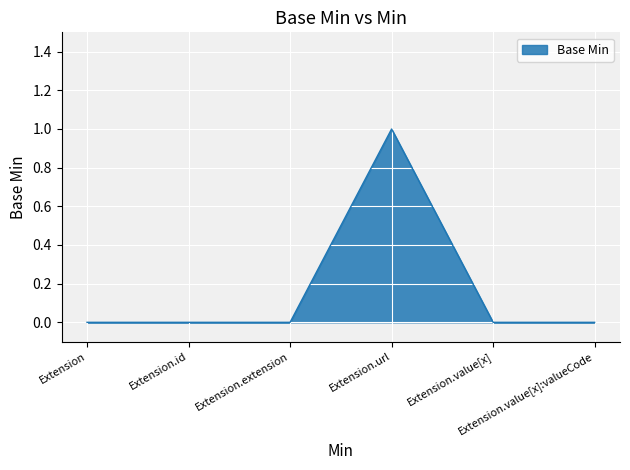

True or false: the data has more than 0 interior local peaks.

True